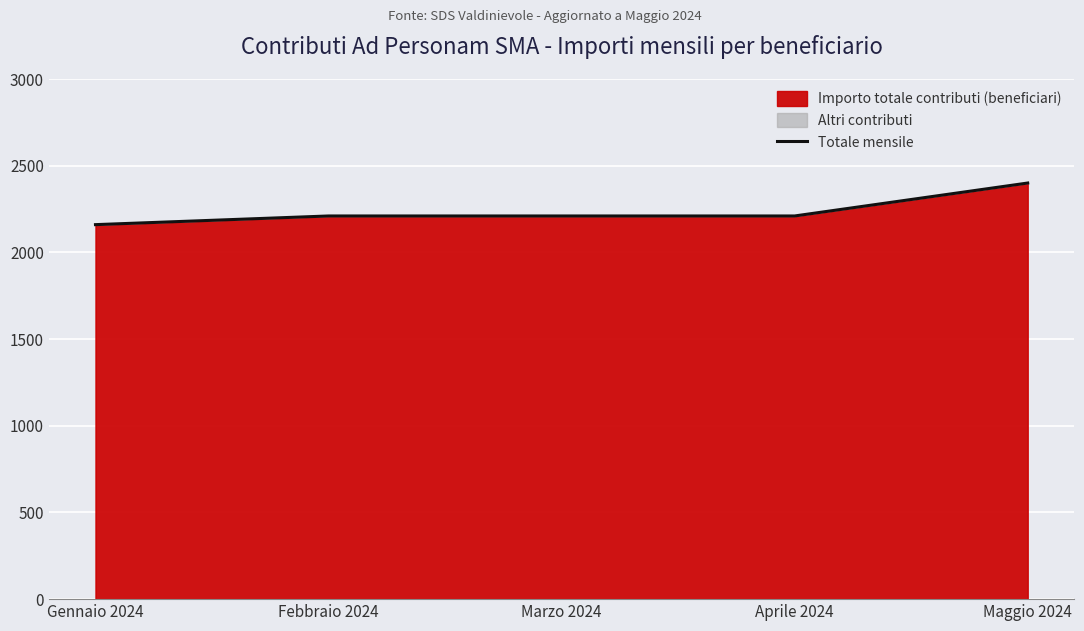

Reading left to right, list all the values displayed in this chart.

2160	2210	2210	2210	2400